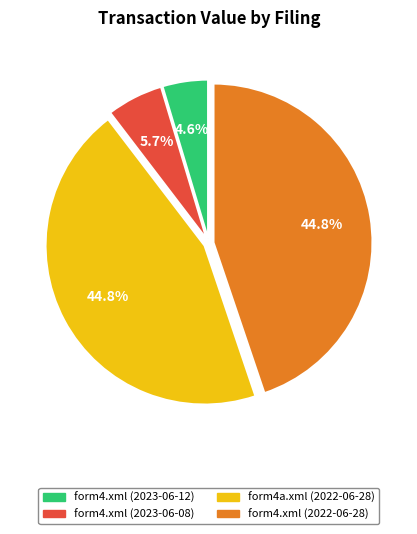

Approximately how many times larger is the value at form4.xml (2022-06-28) compared to form4.xml (2023-06-12)?

9.7